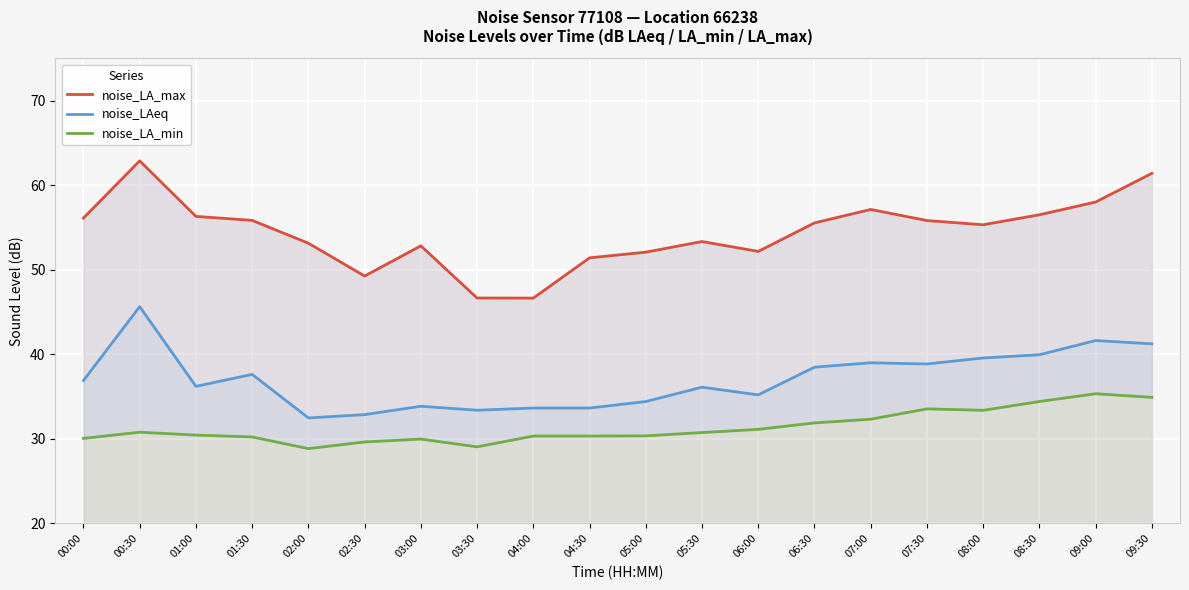

Reading left to right, transcribe all the data shown in this chart.

noise_LA_max: 56.1	62.9	56.3	55.8	53.1	49.3	52.8	46.7	46.6	51.4	52.1	53.3	52.2	55.5	57.1	55.8	55.3	56.5	58.0	61.4
noise_LAeq: 36.9	45.6	36.2	37.6	32.5	32.9	33.9	33.4	33.6	33.6	34.4	36.1	35.2	38.5	39.0	38.9	39.6	40.0	41.6	41.2
noise_LA_min: 30.1	30.8	30.4	30.2	28.9	29.6	30.0	29.1	30.3	30.3	30.4	30.8	31.1	31.9	32.3	33.5	33.4	34.4	35.3	34.9